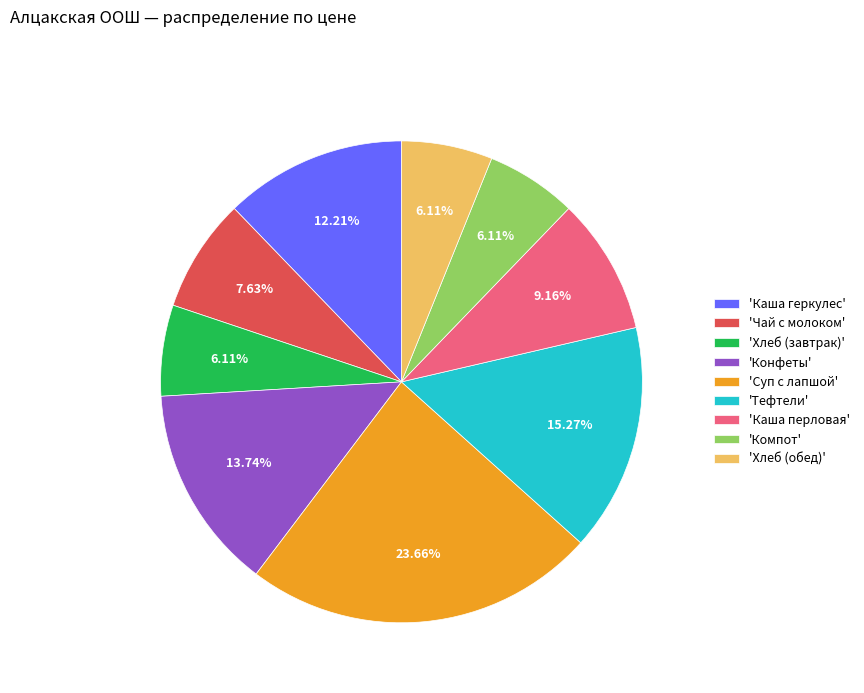

How many slices are in this pie chart?

9